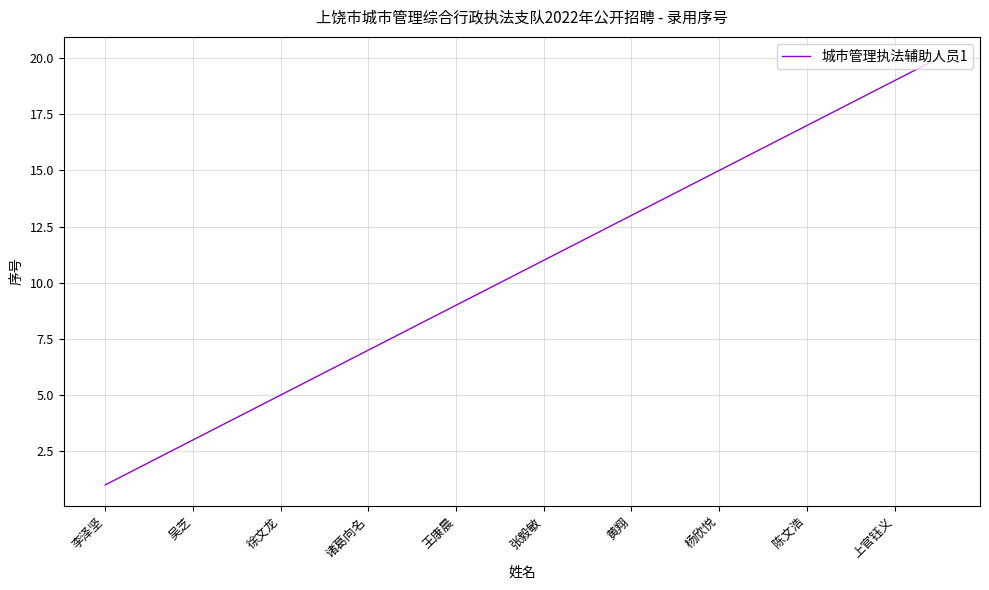

What is the difference between the maximum and minimum values?

19